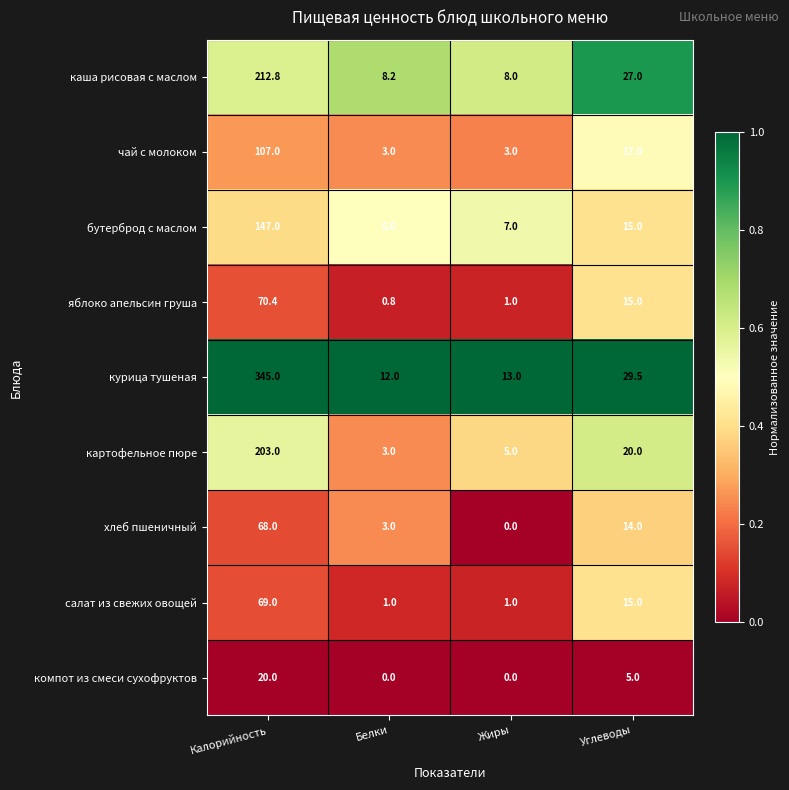

Which series has the largest total across all categories?

курица тушеная